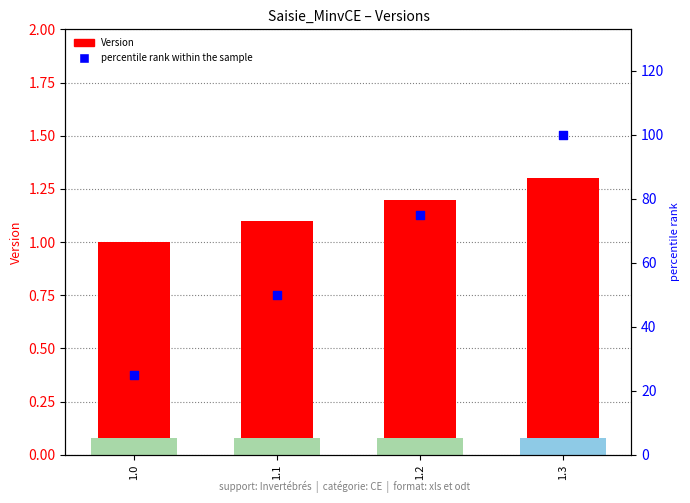

What is the total value across all series at 1.0?

26.0